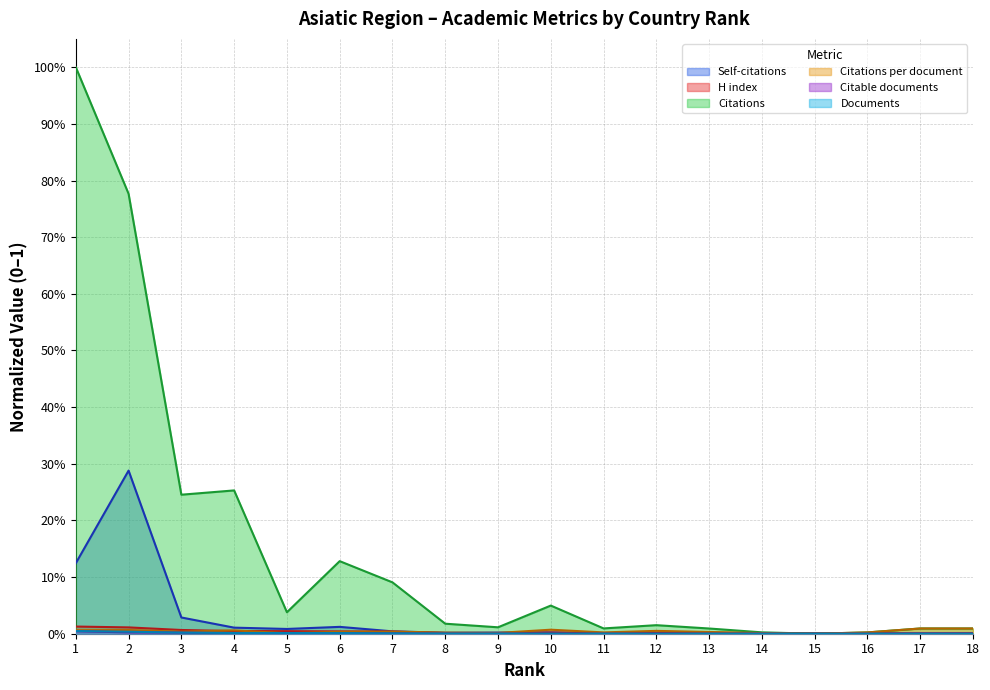

Which label corresponds to the smallest value in the chart?

15